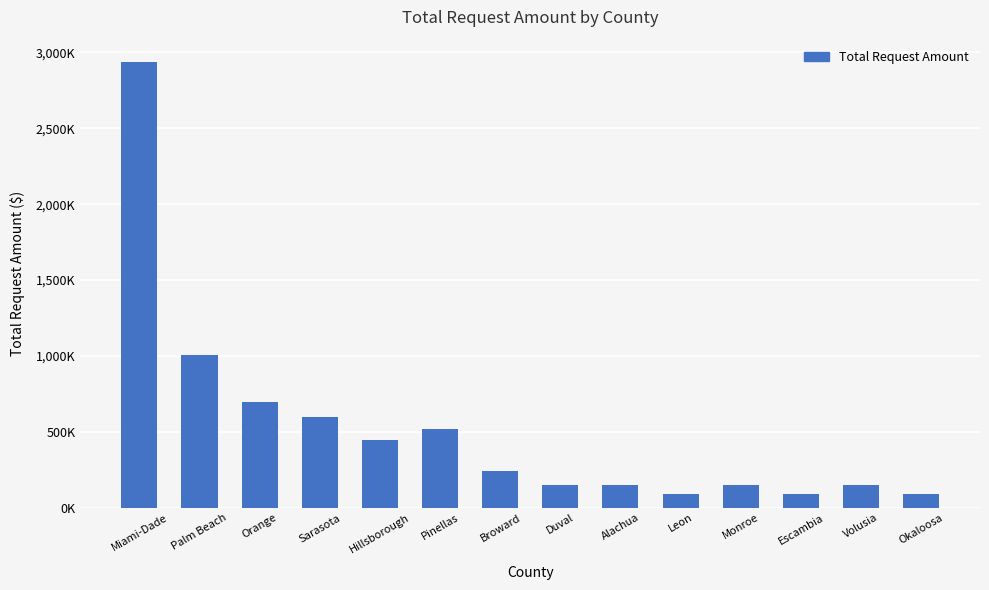

What is the smallest value displayed?

90000